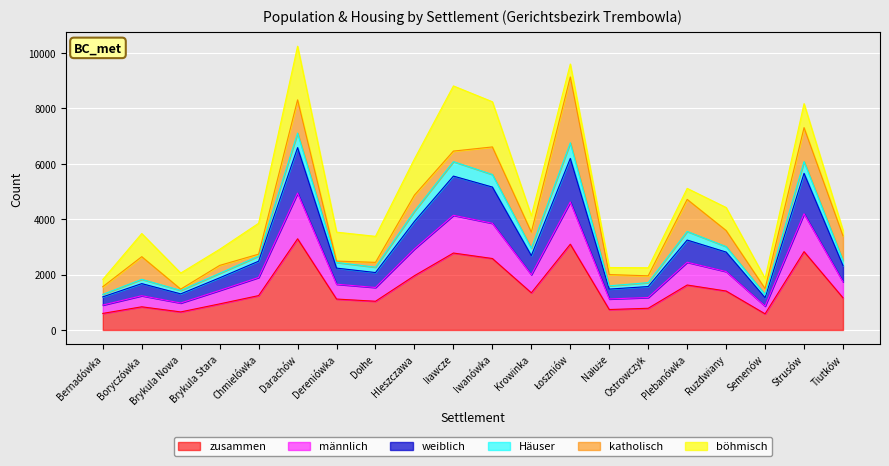

What is the total value across all series at Strusów?

8175